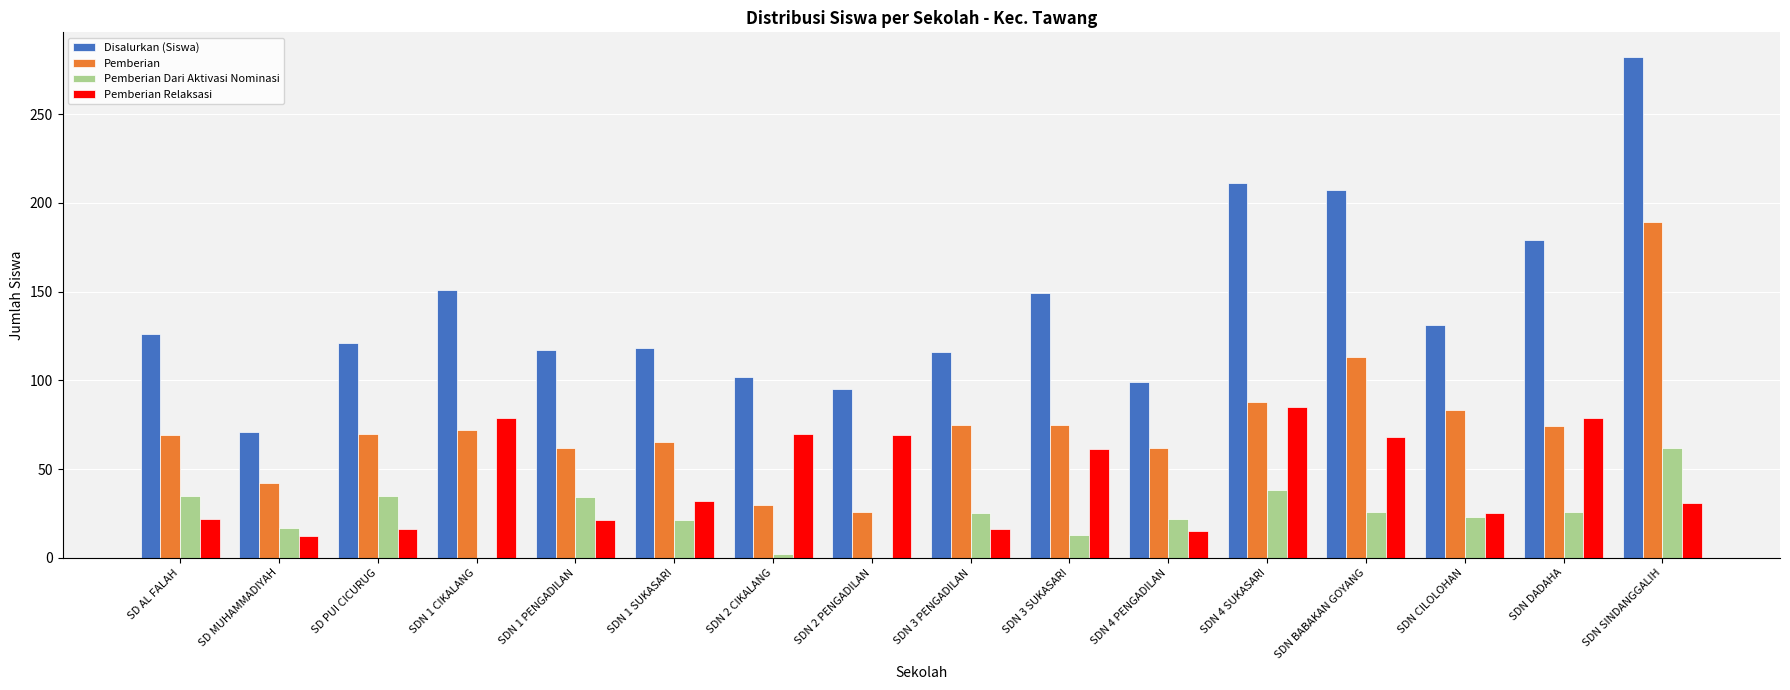

What is the greatest value displayed?

282